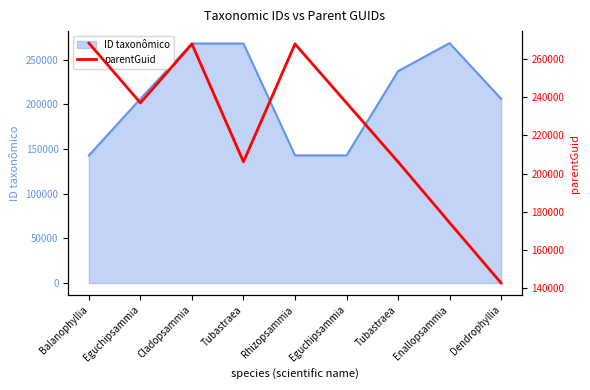

How many interior local peaks (higher than both neighbors) does the data have?

2